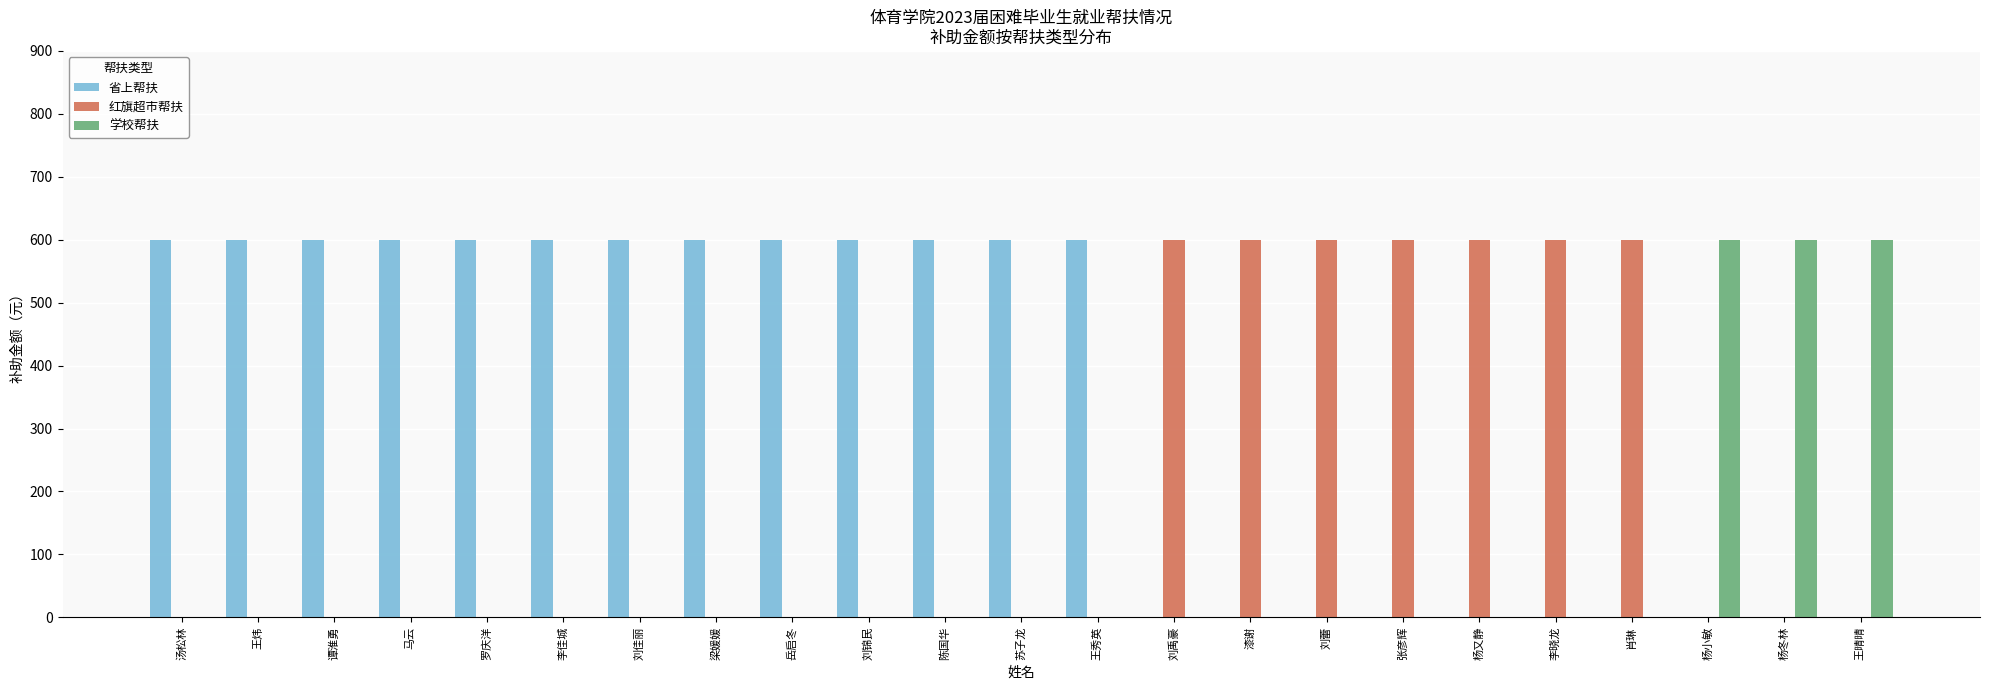

Reading left to right, what are all the values shown in this chart?

省上帮扶: 汤松林=600	王炜=600	谭淮勇=600	马云=600	罗庆洋=600	李佳城=600	刘佳丽=600	梁媛媛=600	岳启冬=600	刘锦民=600	陈国华=600	苏子龙=600	王秀英=600	刘禹豪=0	漆谢=0	刘蕾=0	张彦辉=0	杨又静=0	李晓龙=0	肖琳=0	杨小敏=0	杨冬林=0	王晴晴=0
红旗超市帮扶: 汤松林=0	王炜=0	谭淮勇=0	马云=0	罗庆洋=0	李佳城=0	刘佳丽=0	梁媛媛=0	岳启冬=0	刘锦民=0	陈国华=0	苏子龙=0	王秀英=0	刘禹豪=600	漆谢=600	刘蕾=600	张彦辉=600	杨又静=600	李晓龙=600	肖琳=600	杨小敏=0	杨冬林=0	王晴晴=0
学校帮扶: 汤松林=0	王炜=0	谭淮勇=0	马云=0	罗庆洋=0	李佳城=0	刘佳丽=0	梁媛媛=0	岳启冬=0	刘锦民=0	陈国华=0	苏子龙=0	王秀英=0	刘禹豪=0	漆谢=0	刘蕾=0	张彦辉=0	杨又静=0	李晓龙=0	肖琳=0	杨小敏=600	杨冬林=600	王晴晴=600